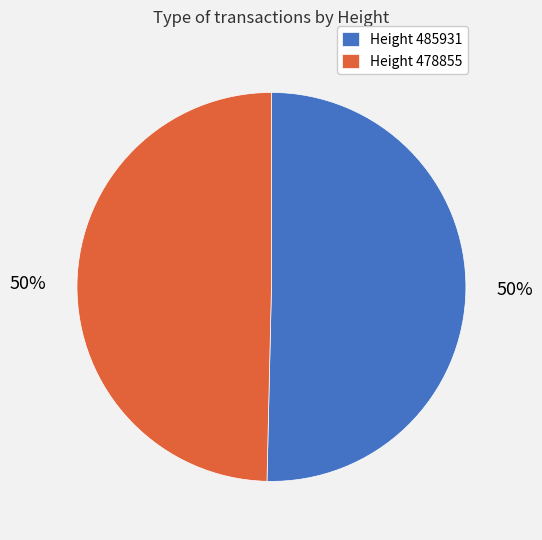

How many slices are in this pie chart?

2